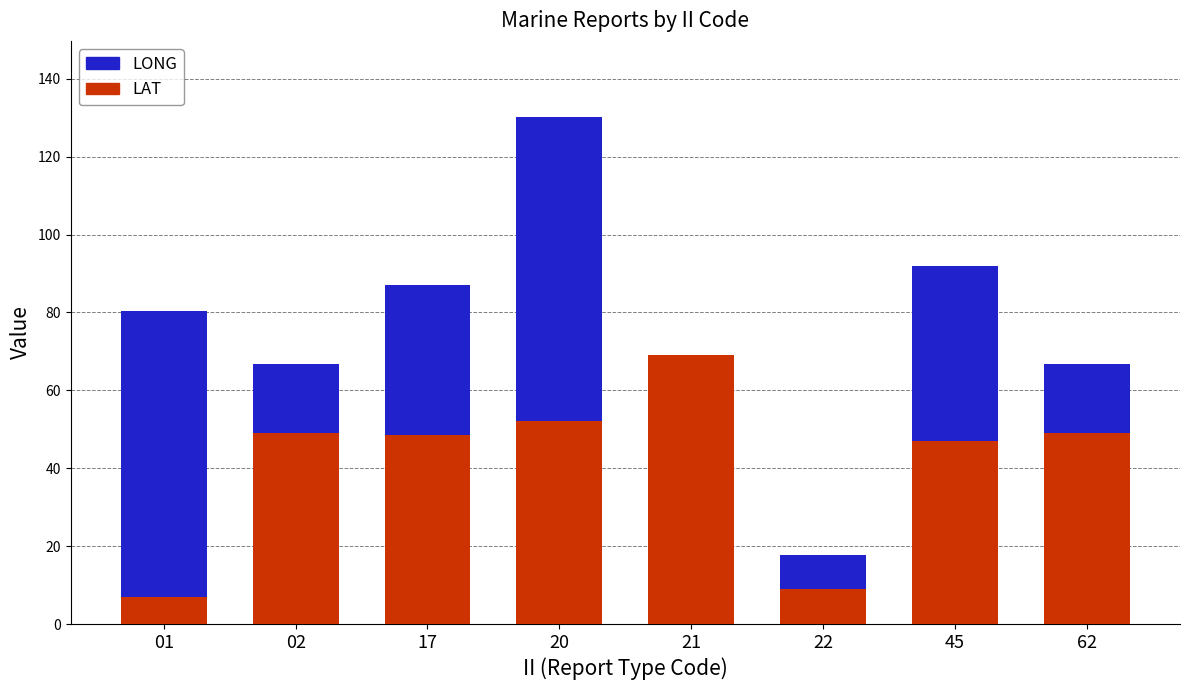

How many categories are shown in the chart?

8